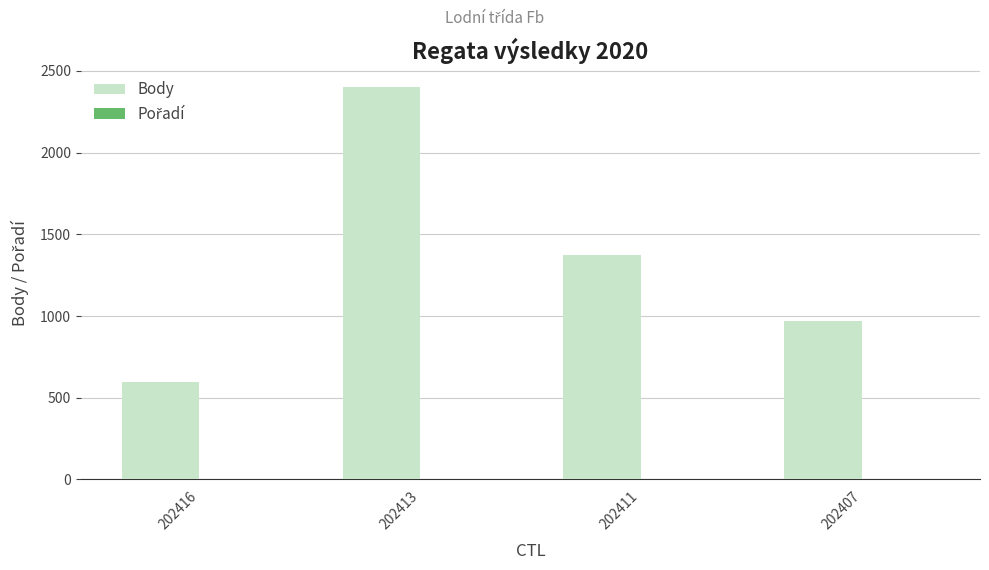

What is the greatest value displayed?

2400